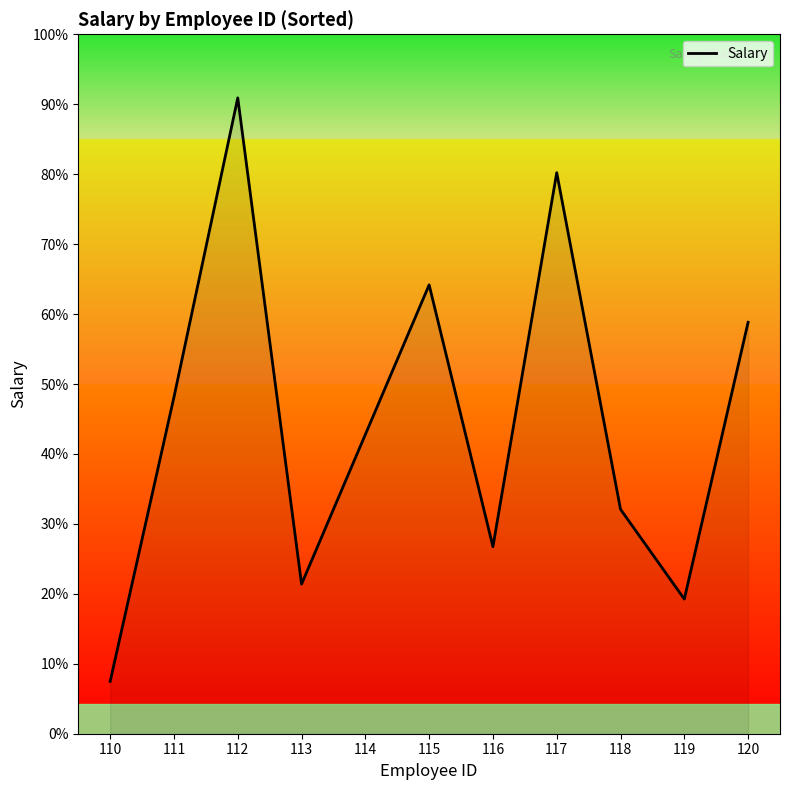

Does the chart display data point markers on the line(s)?

No